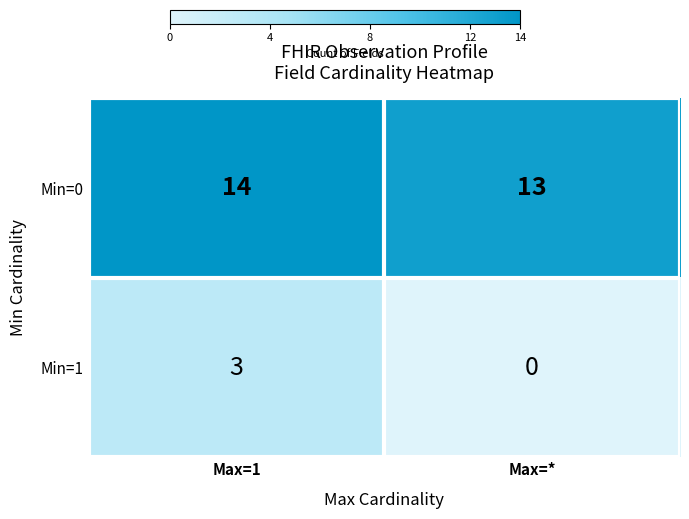

Which series has the largest total across all categories?

Min=0